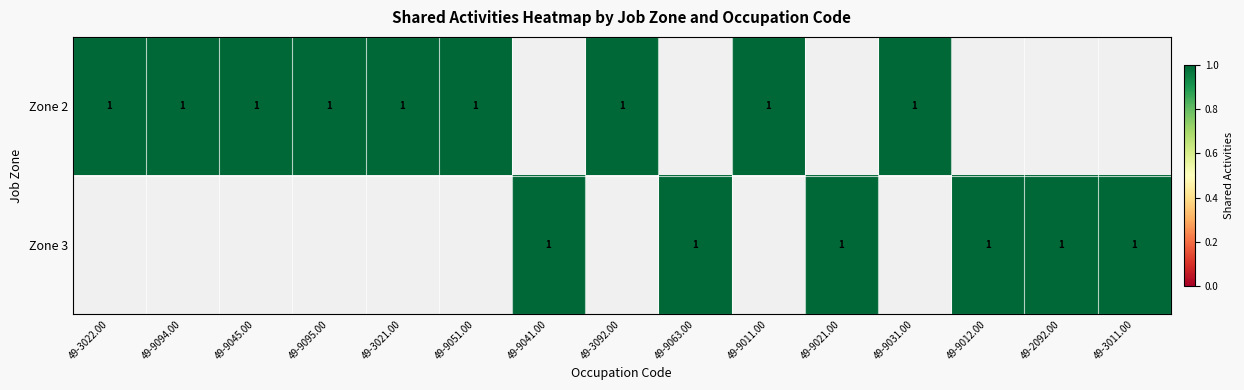

What is the difference between the maximum and minimum values in the 49-9063.00 series?

1